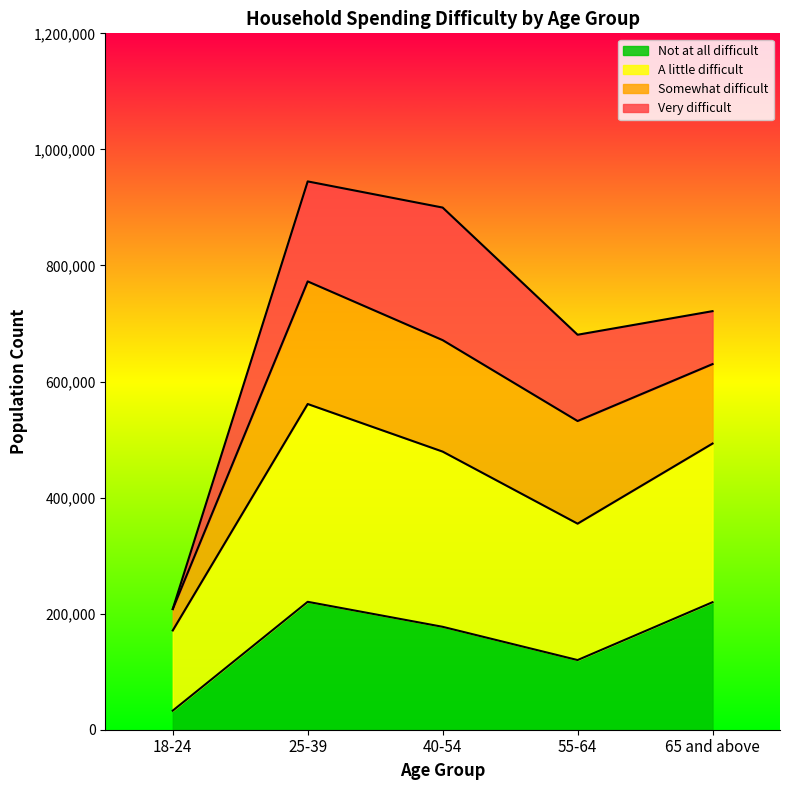

True or false: Not at all difficult and A little difficult intersect in this chart.

False